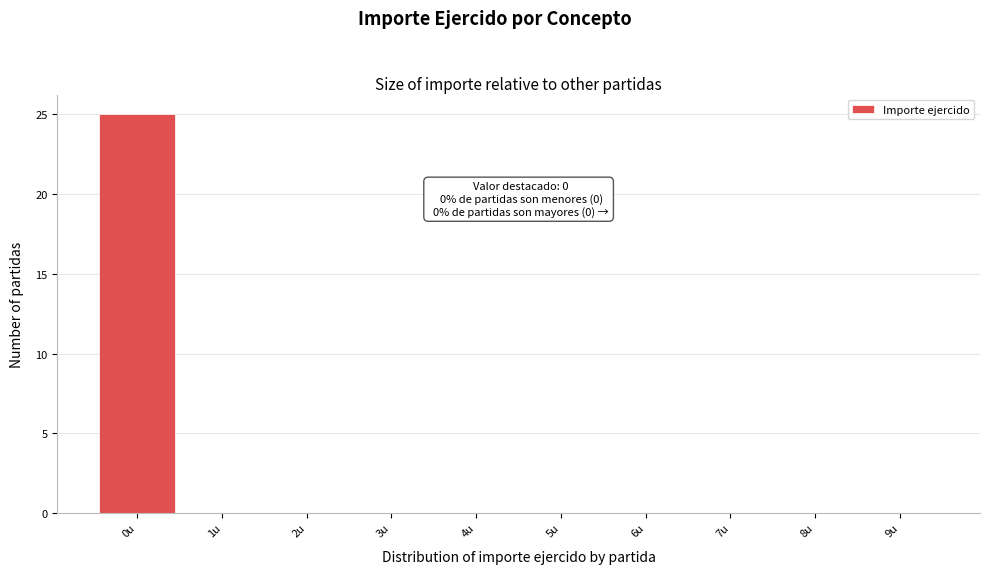

Over which range of the x-axis is the bar tallest?

-0.5 to 0.5